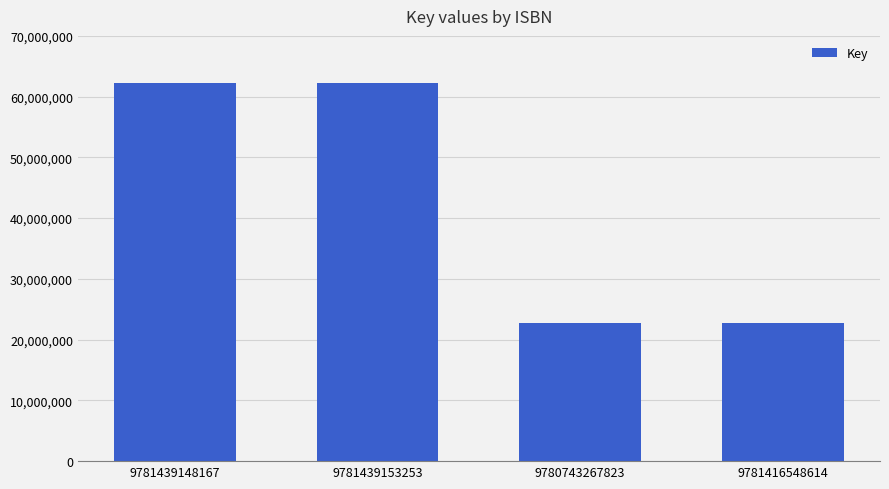

Does the chart contain any negative values?

No